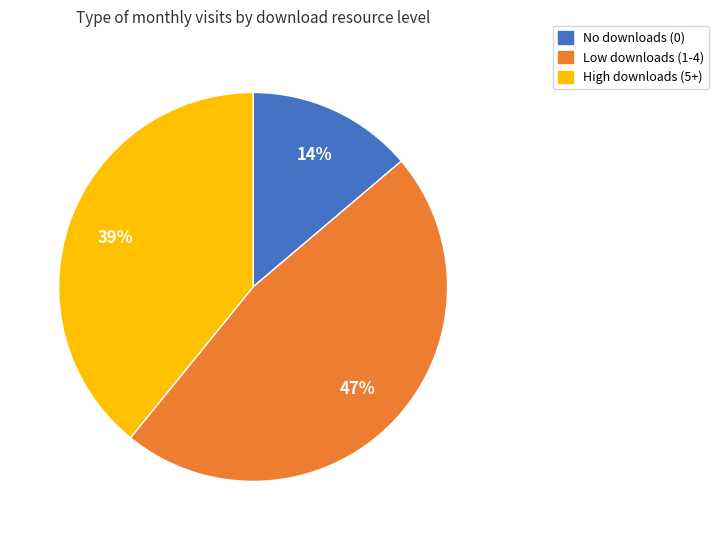

To the nearest percent, what is the difference between the largest and smallest slice percentages?

33%